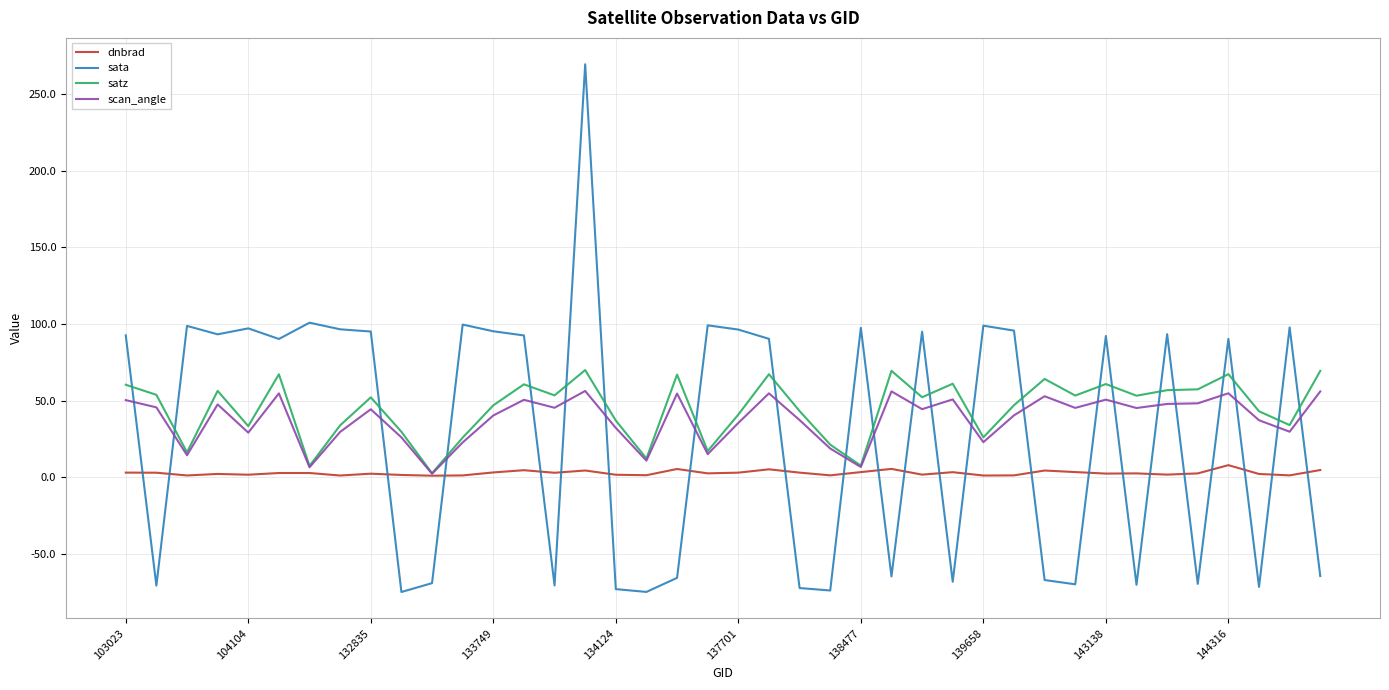

Which series has the largest total across all categories?

satz